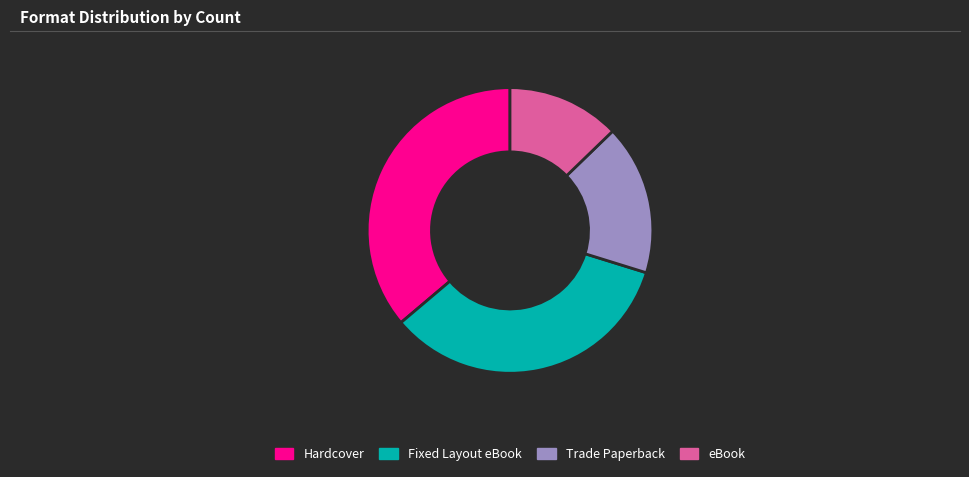

Which has a higher value, Hardcover or Fixed Layout eBook?

Hardcover